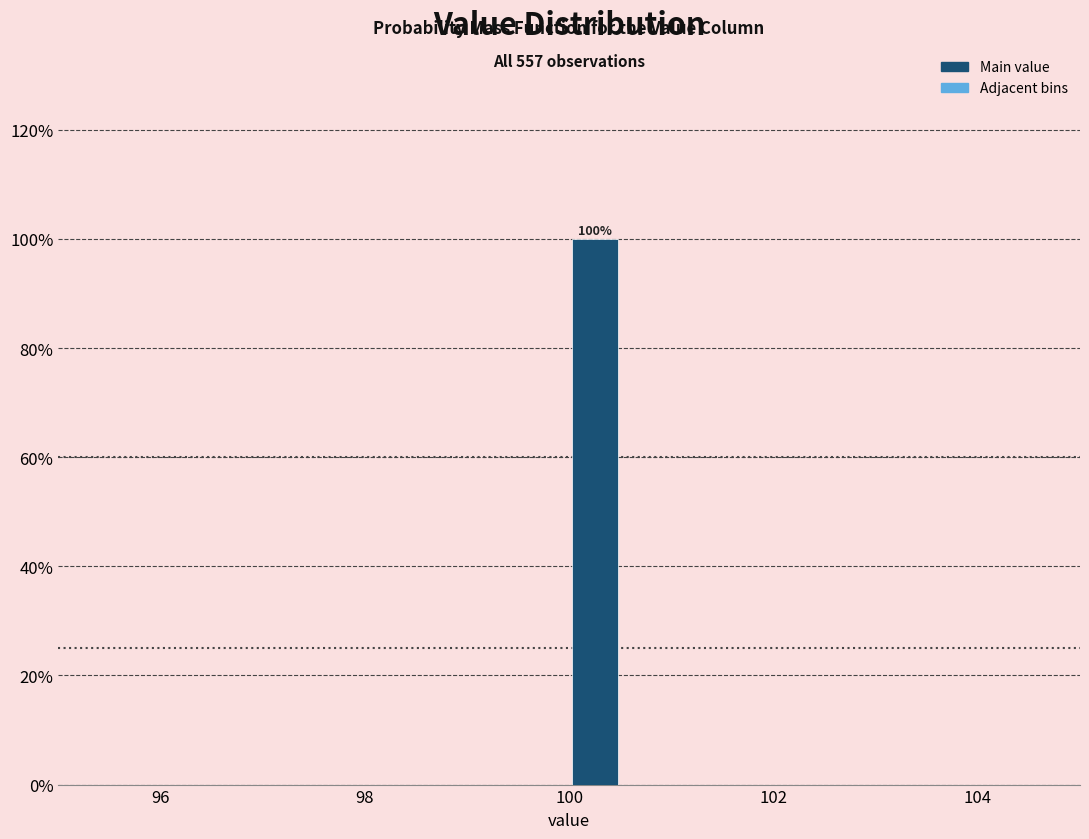

Read against the x-axis, roughly where is the centre of the tallest bar?

100.2